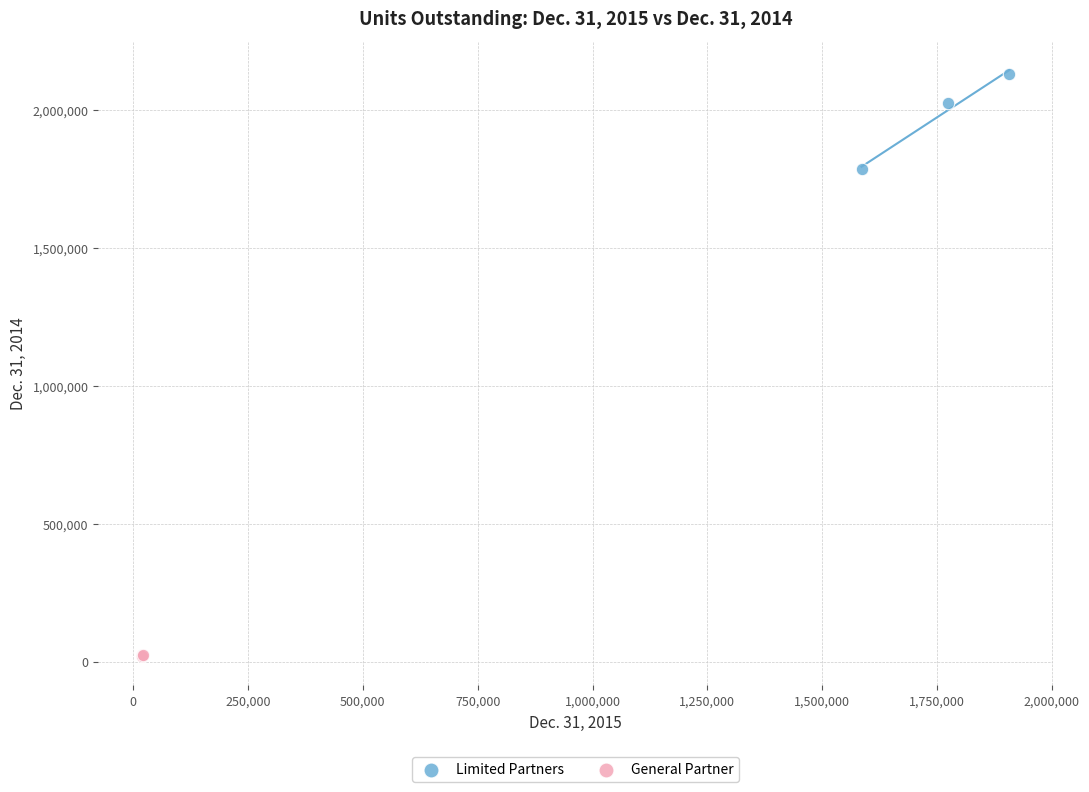

What are all the series names shown in the legend?

Limited Partners, General Partner